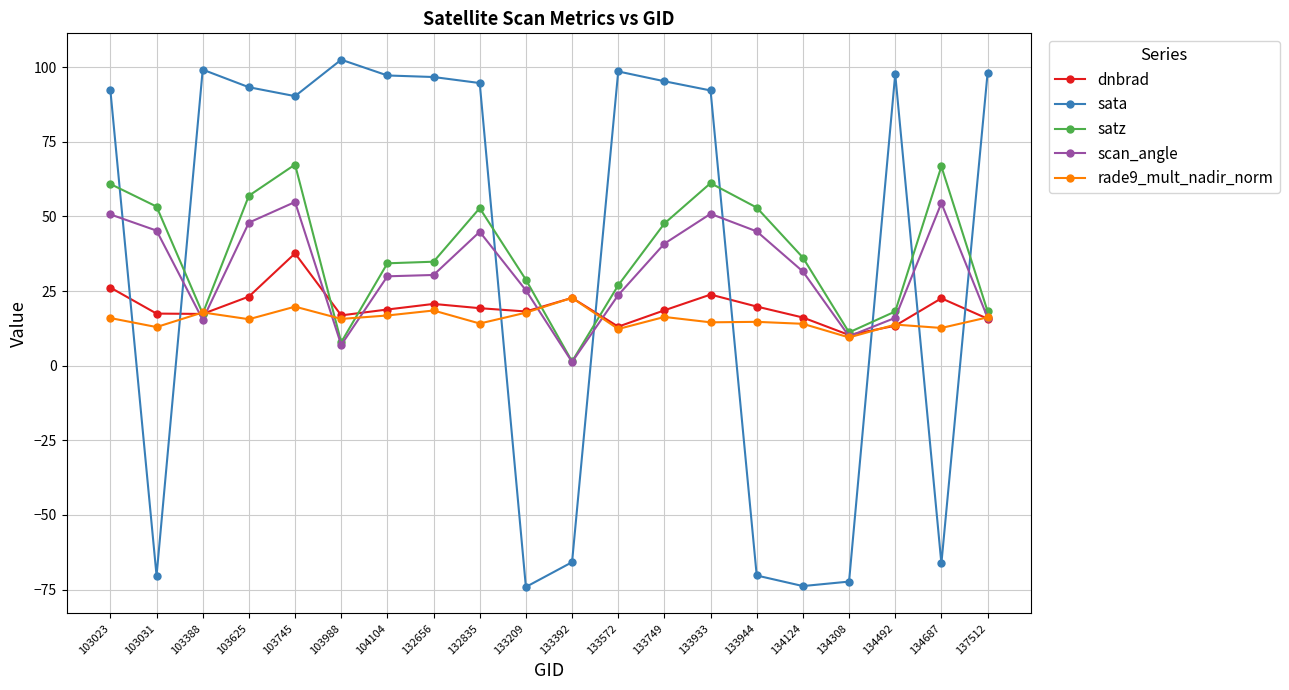

What is the sum of all rade9_mult_nadir_norm values?

311.8